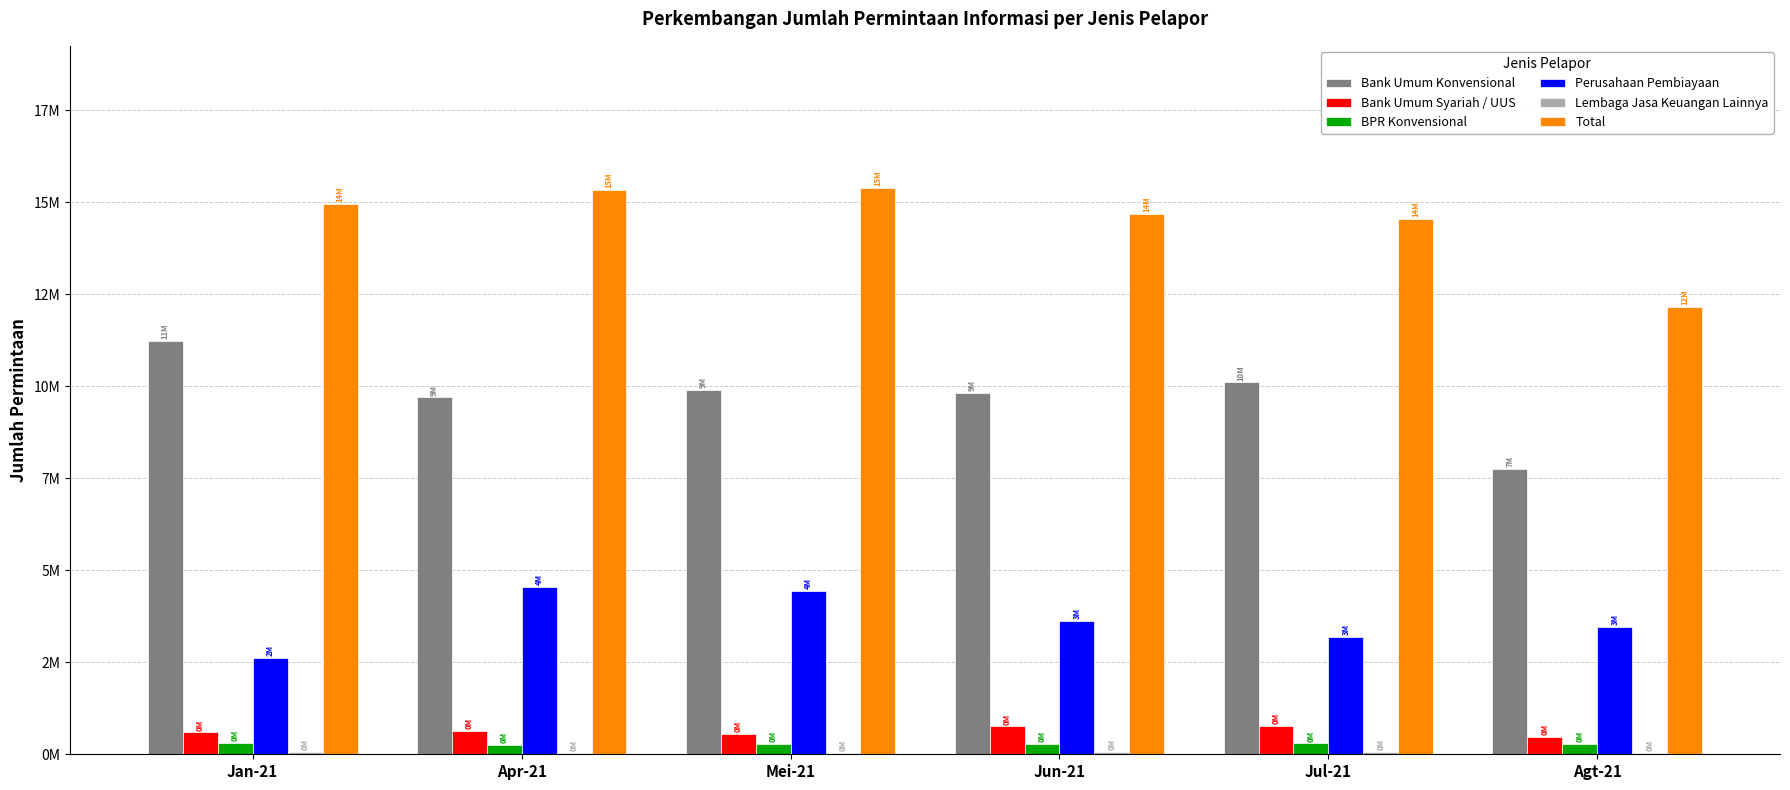

Does the chart contain stacked bars?

No